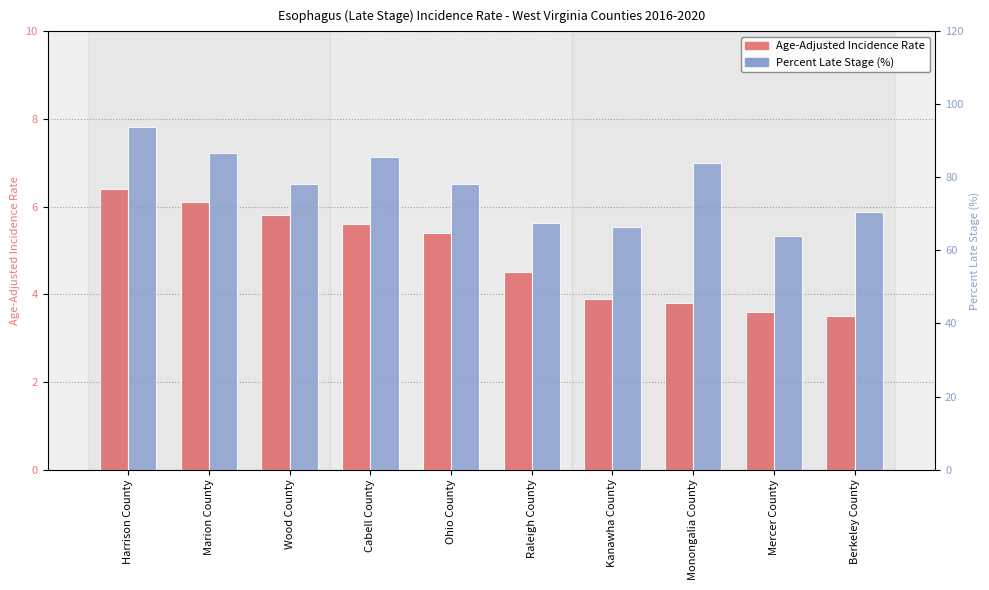

What is the total value across all series at Marion County?

92.8